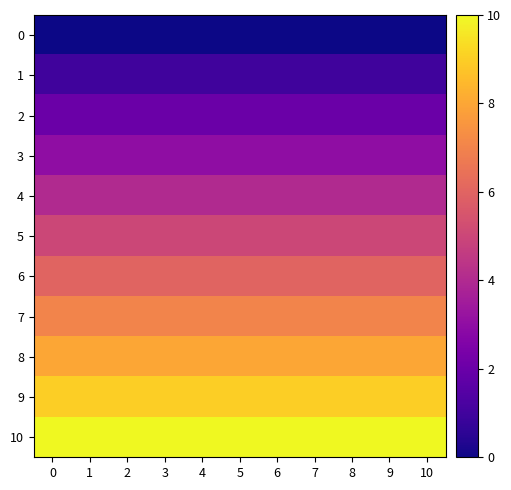

Between 10 and 5, which is larger?

10